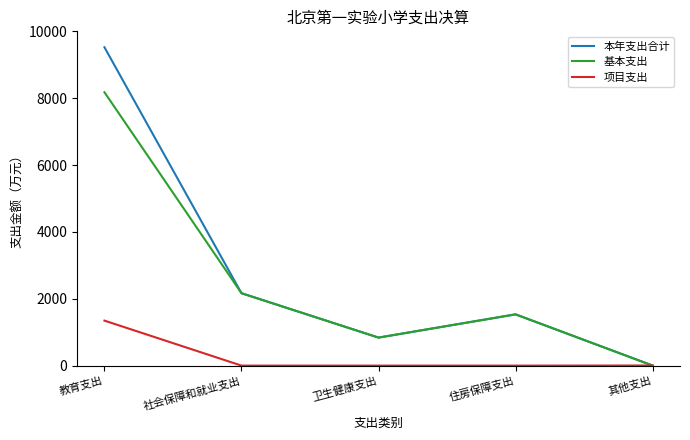

What is the highest value of the 基本支出 series?

8180.4